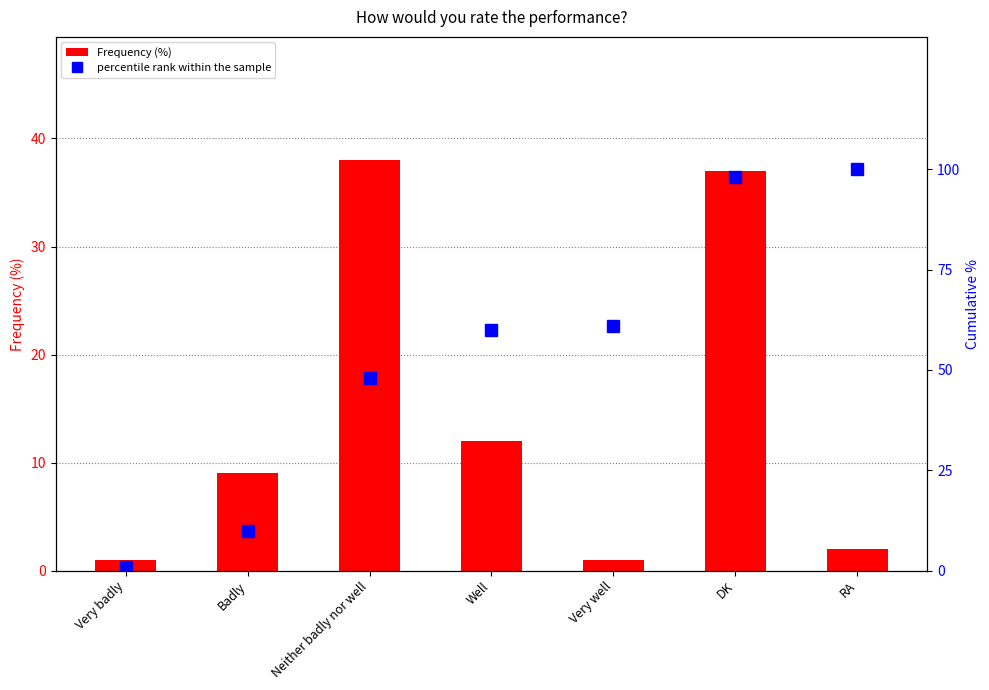

What is the difference between the Frequency (%) values at Well and DK?

25